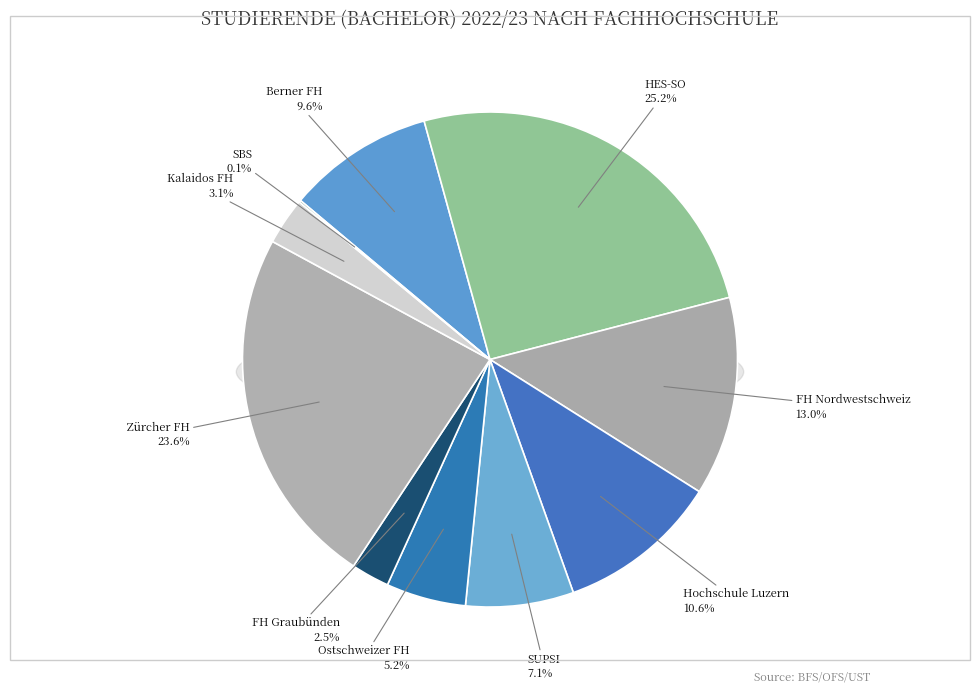

What is the total percentage of FH Nordwestschweiz and Zürcher FH?

36.6%